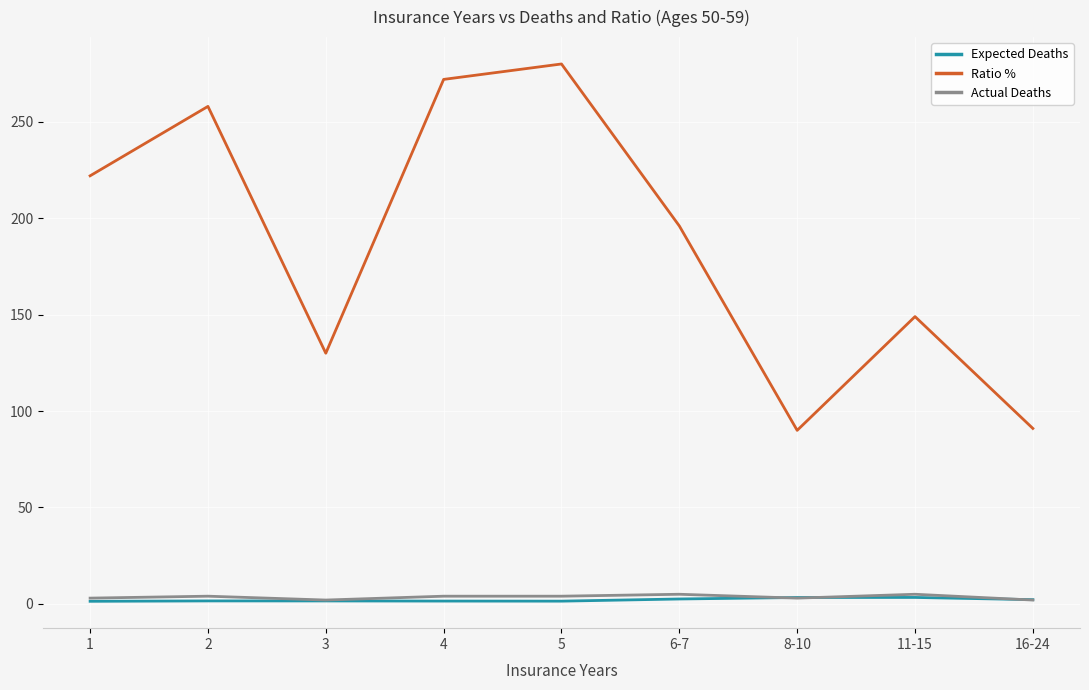

Between 5 and 6-7, which series saw the biggest shift?

Ratio %